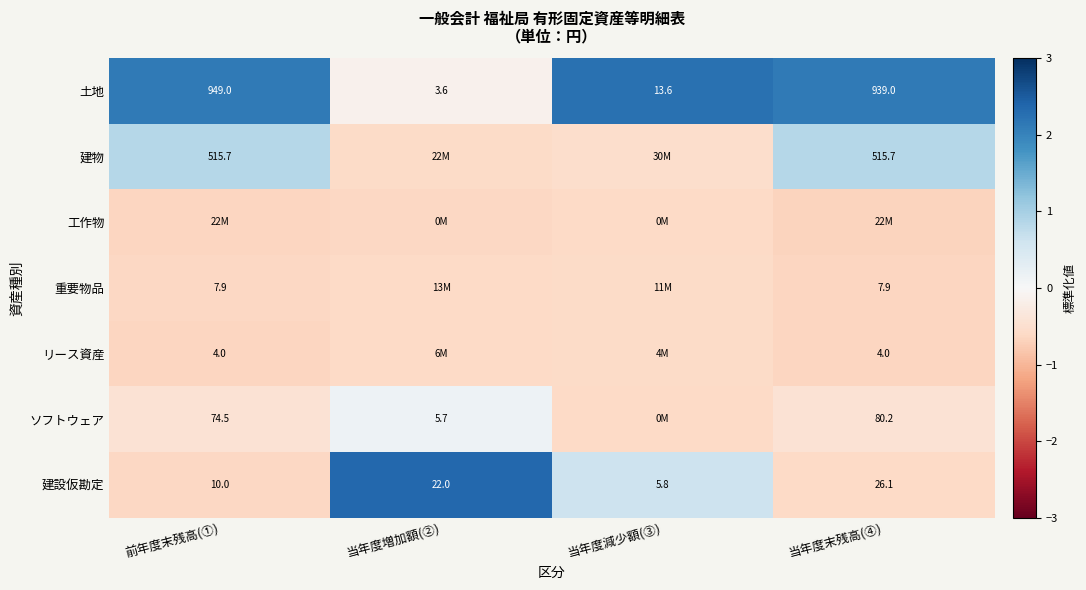

Rank the categories by 建設仮勘定 value from highest to lowest.

当年度末残高(④), 当年度増加額(②), 前年度末残高(①), 当年度減少額(③)